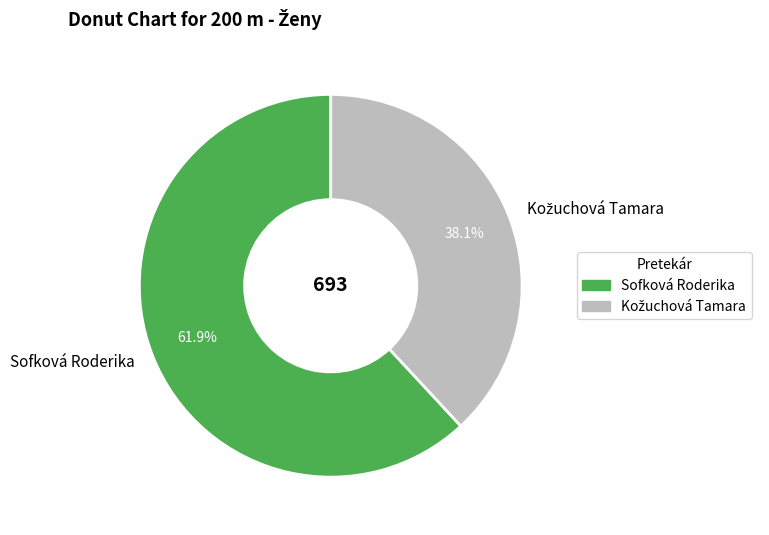

Is Sofková Roderika the majority of the pie?

Yes